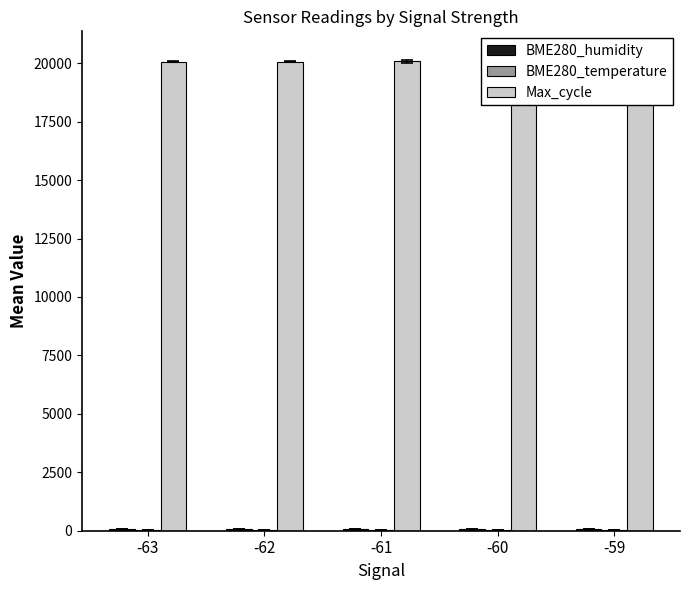

At which category is the sum across all series the highest?

-59